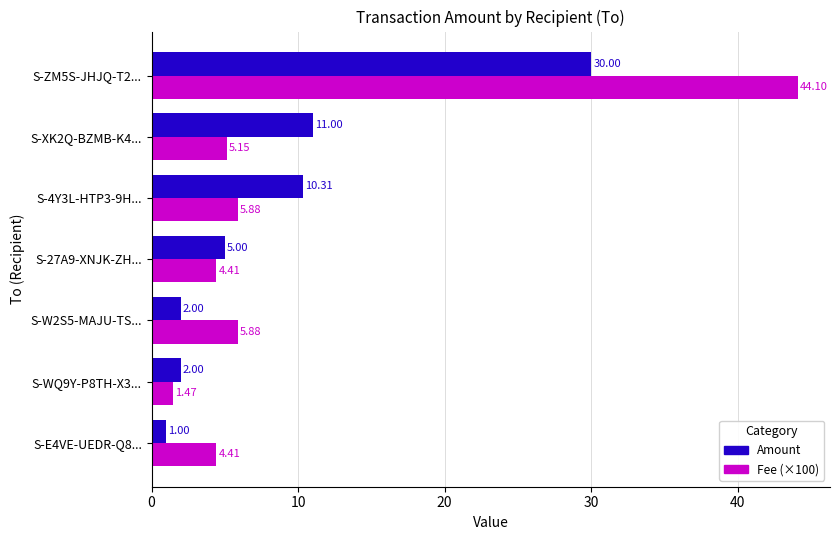

What is the total value across all series at S-XK2Q-BZMB-K4...?

16.1